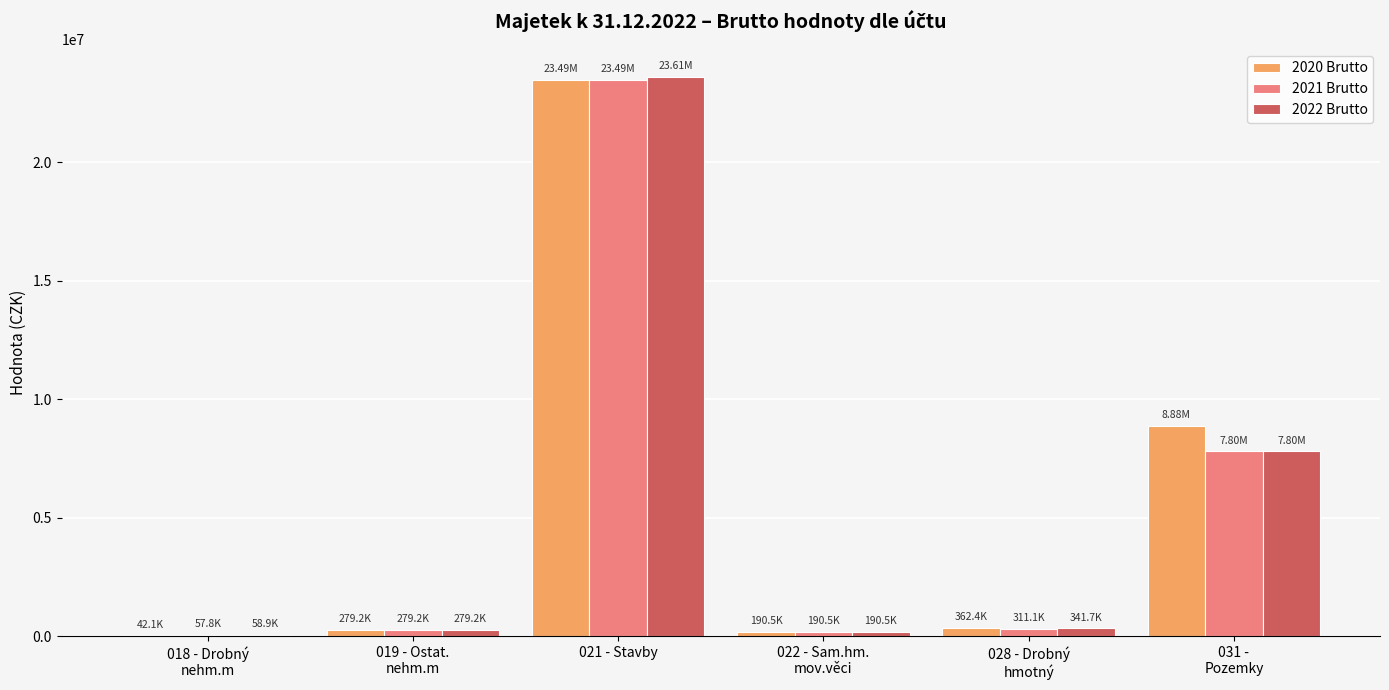

What is the sum of all 2022 Brutto values?

32280733.2